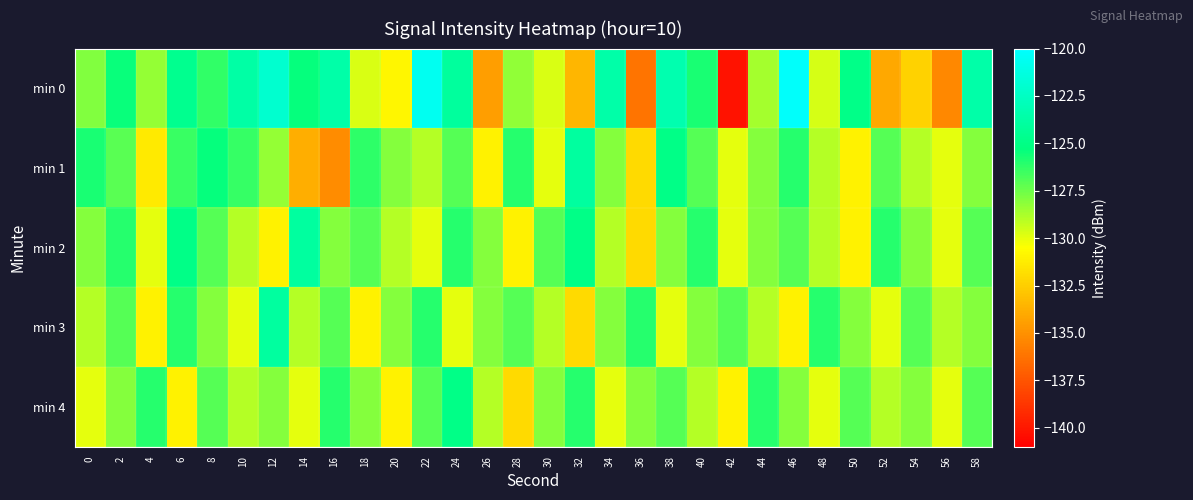

How many series are shown in this chart?

5